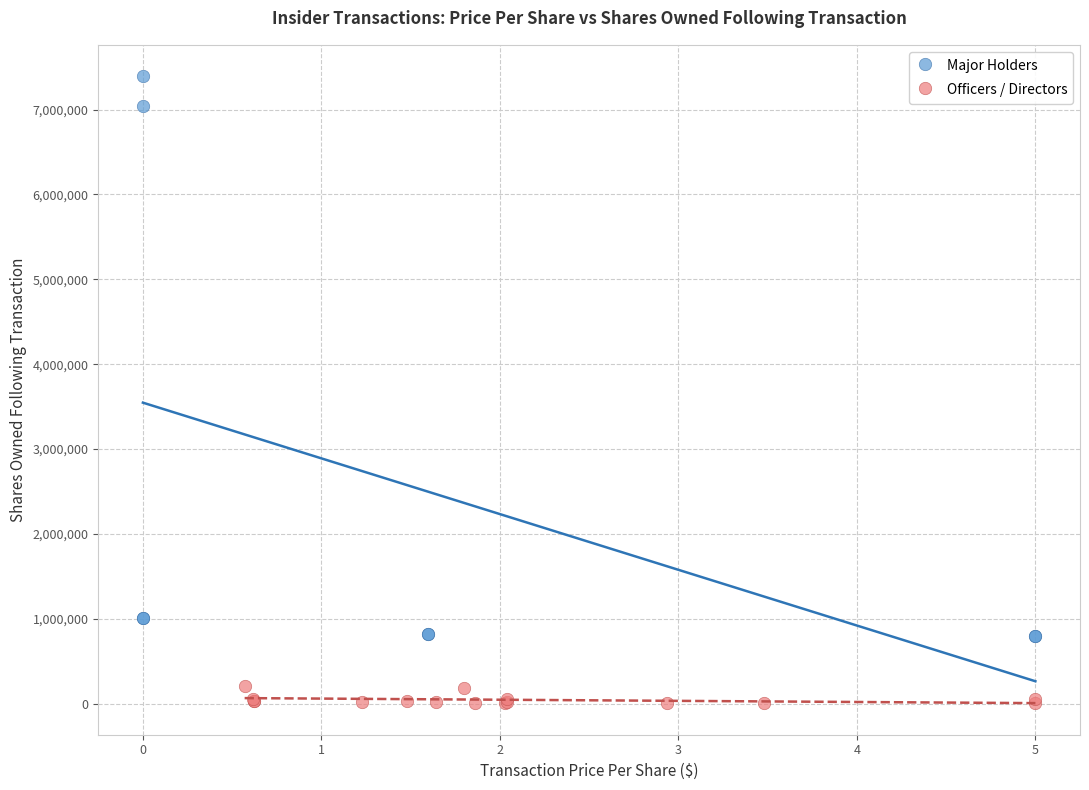

Which series contains the highest Y value?

Major Holders